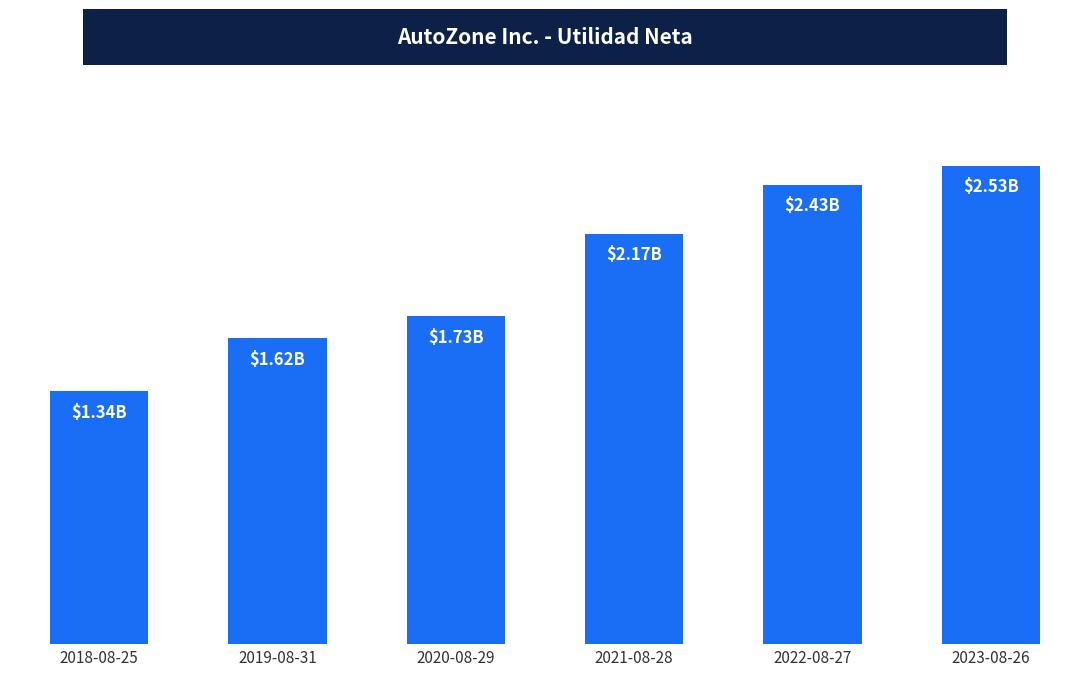

At which label is the value closest to 1932981?

2020-08-29